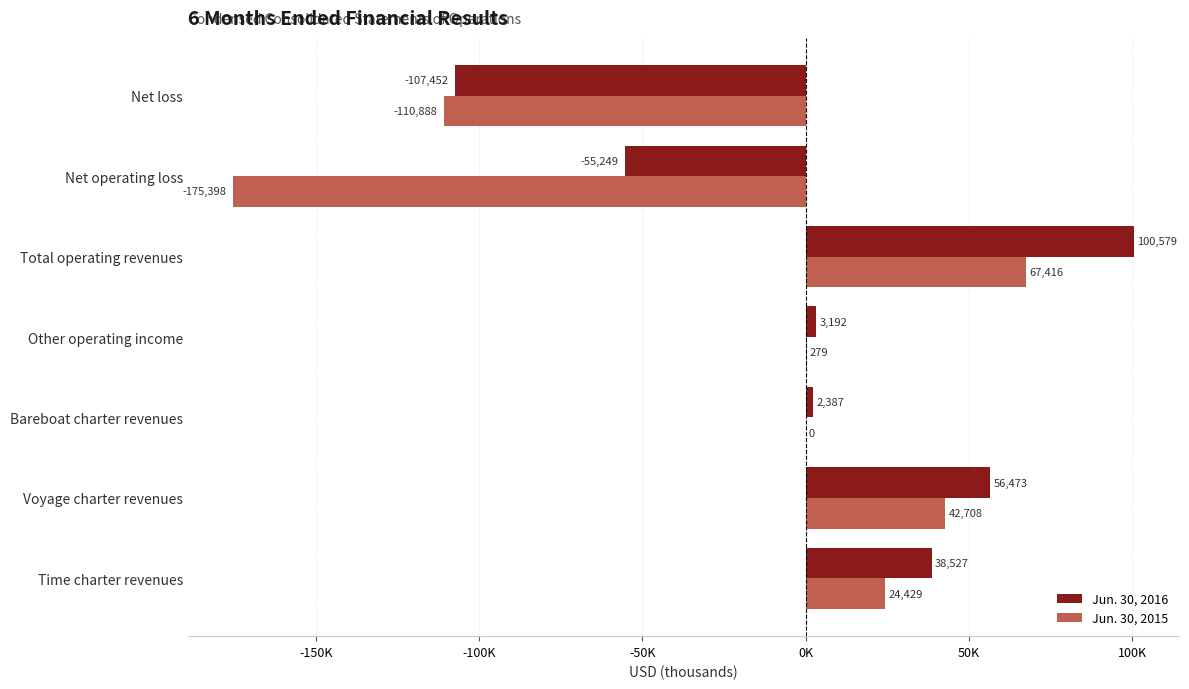

What is the sum of all Jun. 30, 2016 values?

38457